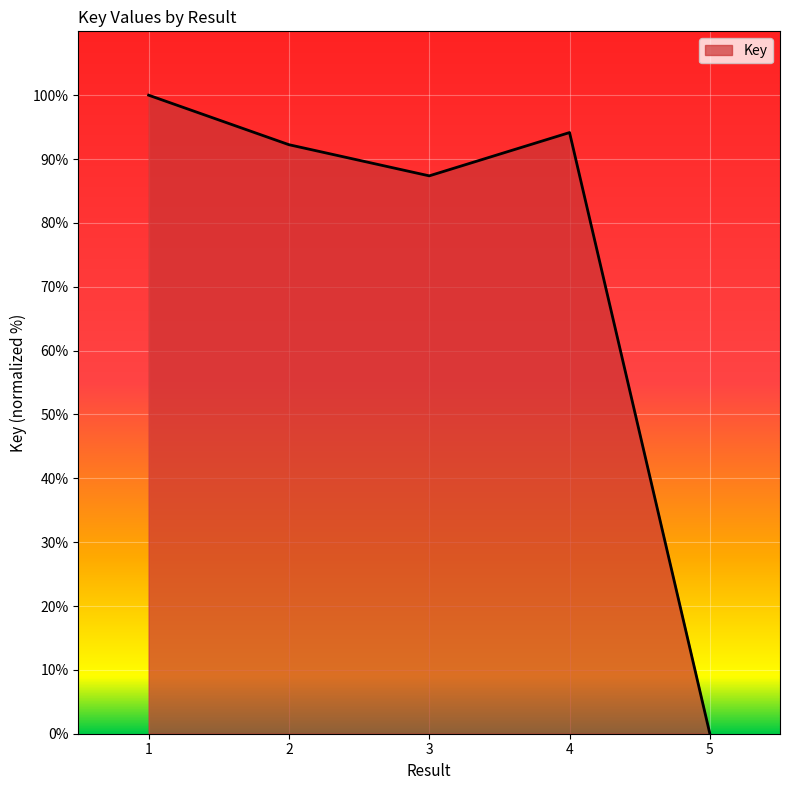

How many series are shown in this chart?

1